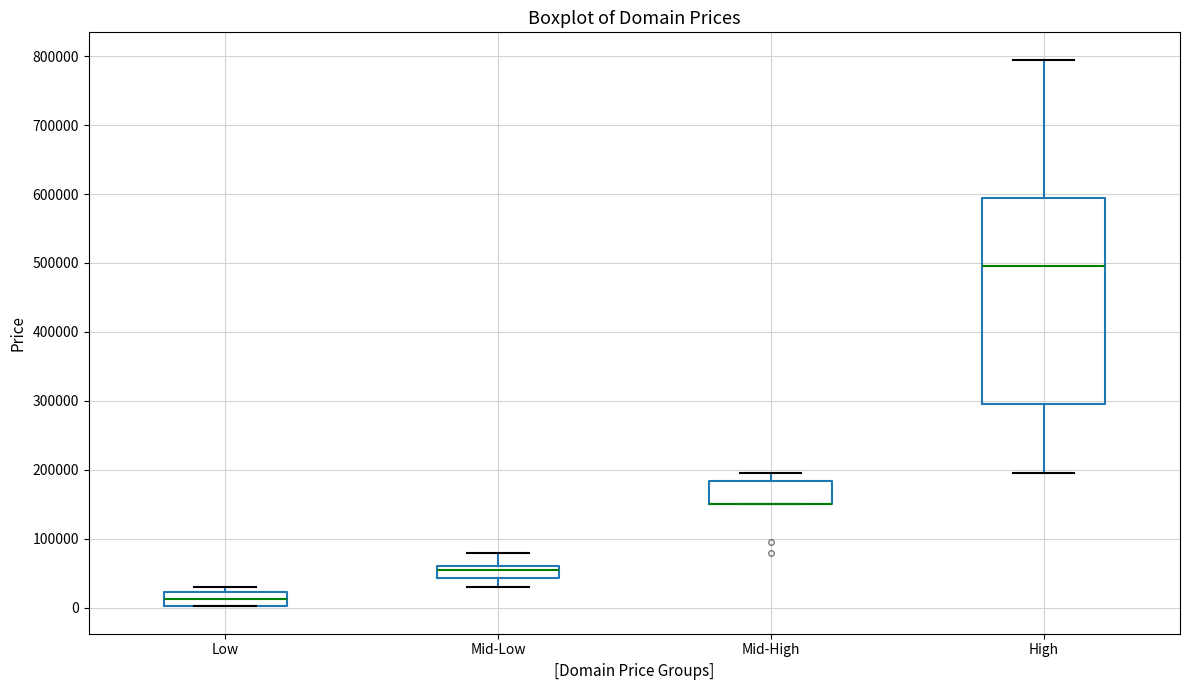

Which box is the tallest, from its lower edge to its upper edge?

High